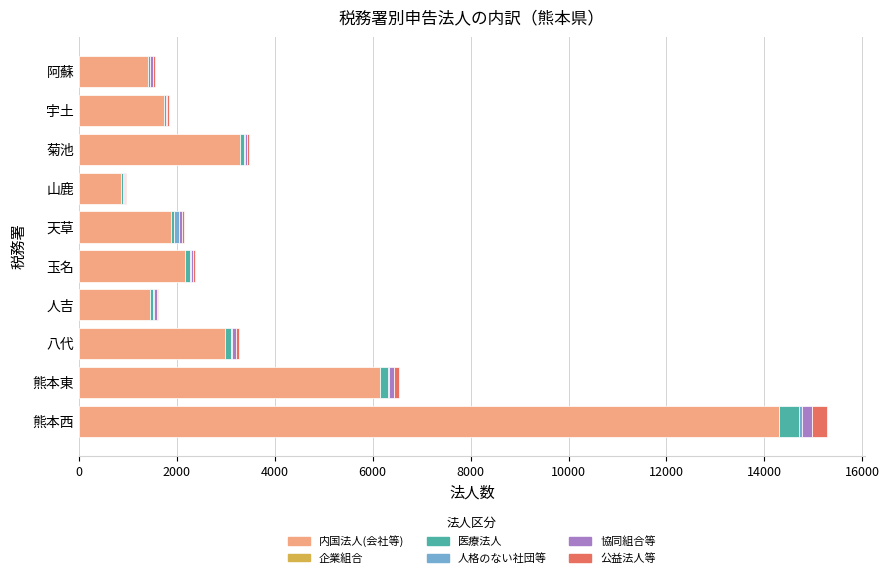

At which label does 内国法人(会社等) reach its peak?

熊本西